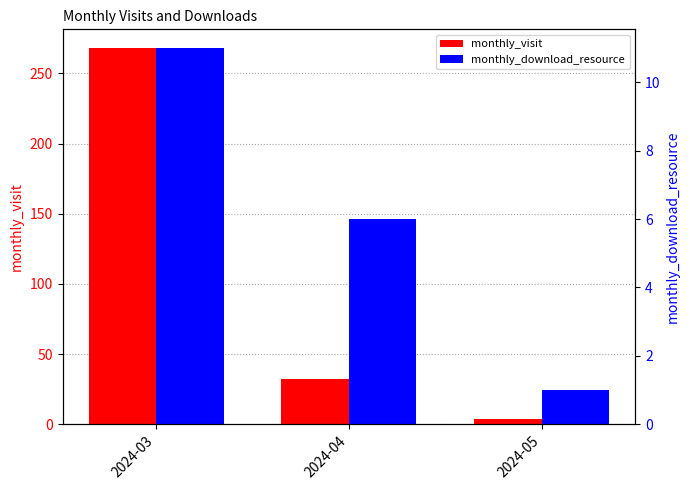

Rank the series by their maximum value, from highest to lowest.

monthly_visit, monthly_download_resource